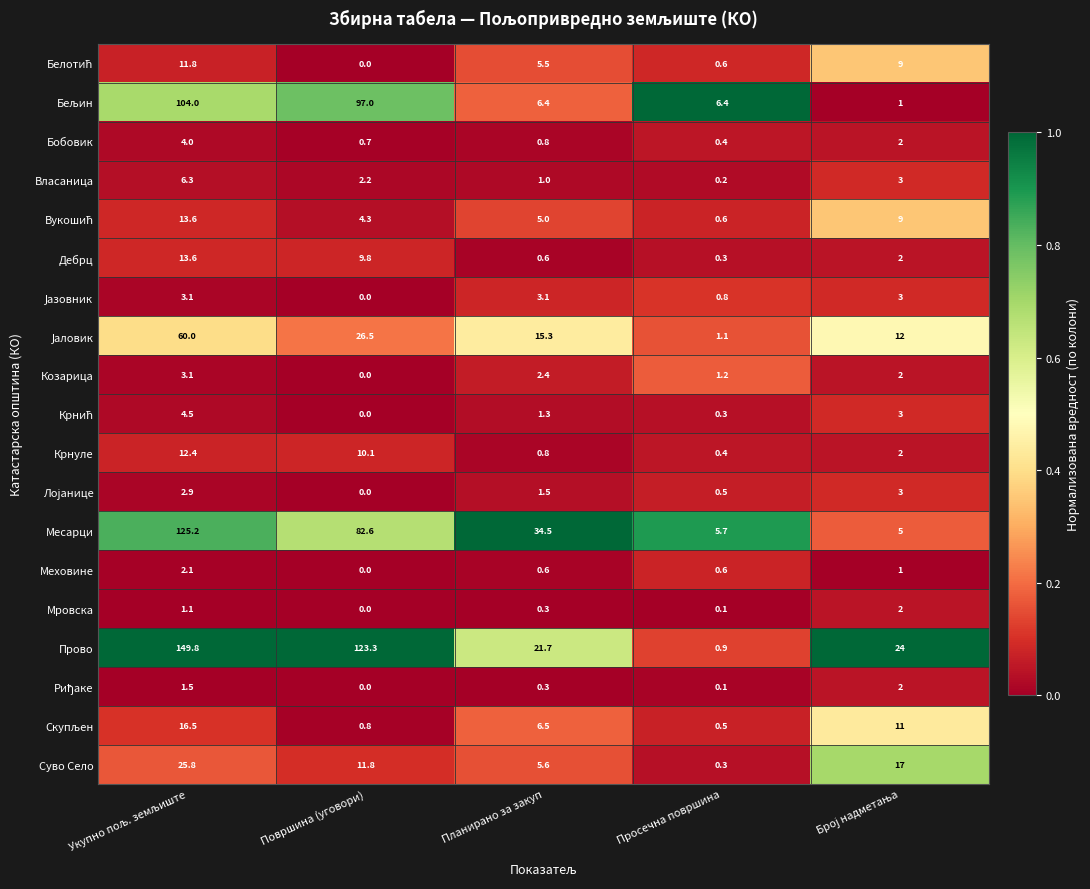

Which series has the largest total across all categories?

Прово